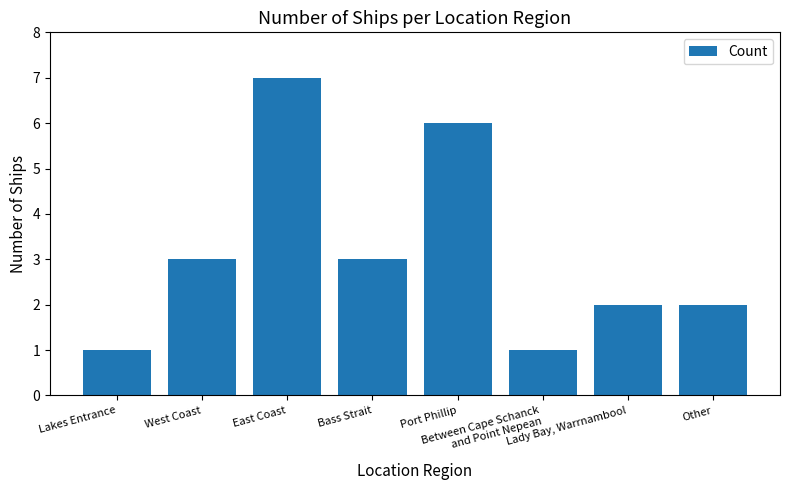

Reading left to right, what are all the values shown in this chart?

Lakes Entrance=1	West Coast=3	East Coast=7	Bass Strait=3	Port Phillip=6	Between Cape Schanck
and Point Nepean=1	Lady Bay, Warrnambool=2	Other=2